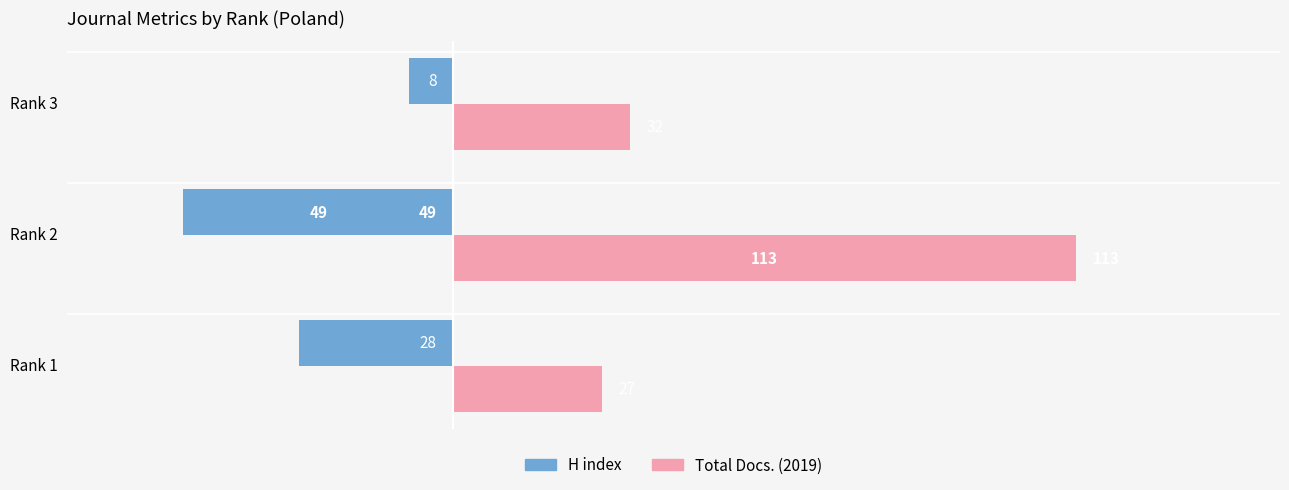

What is the average value of the Total Docs. (2019) series?

57